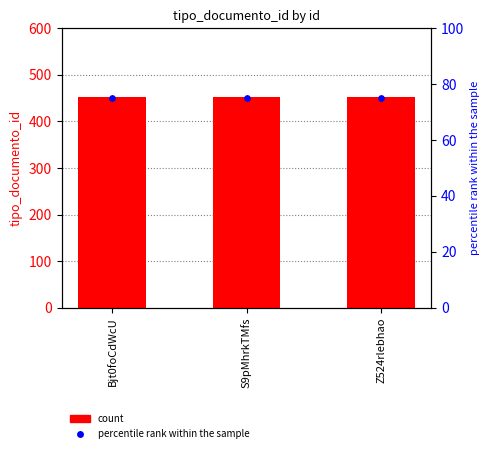

Which series has the largest total across all categories?

tipo_documento_id